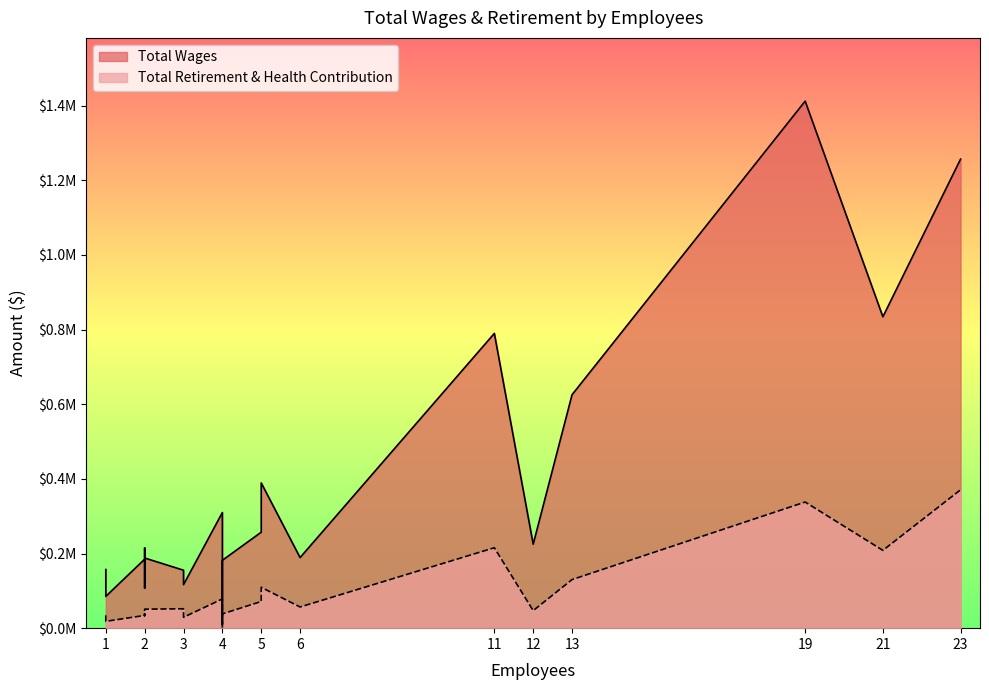

How many data points in Total Retirement & Health Contribution are above 50913?

11